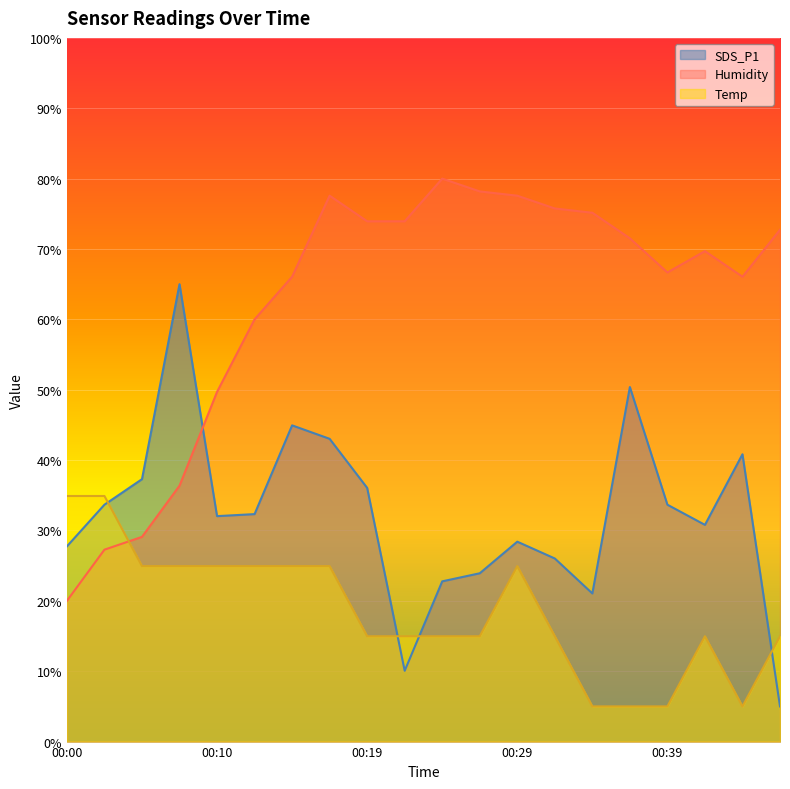

Rank the categories by SDS_P1 value from lowest to highest.

00:46, 00:22, 00:34, 00:24, 00:27, 00:32, 00:00, 00:29, 00:41, 00:10, 00:12, 00:02, 00:39, 00:19, 00:05, 00:44, 00:17, 00:15, 00:36, 00:07